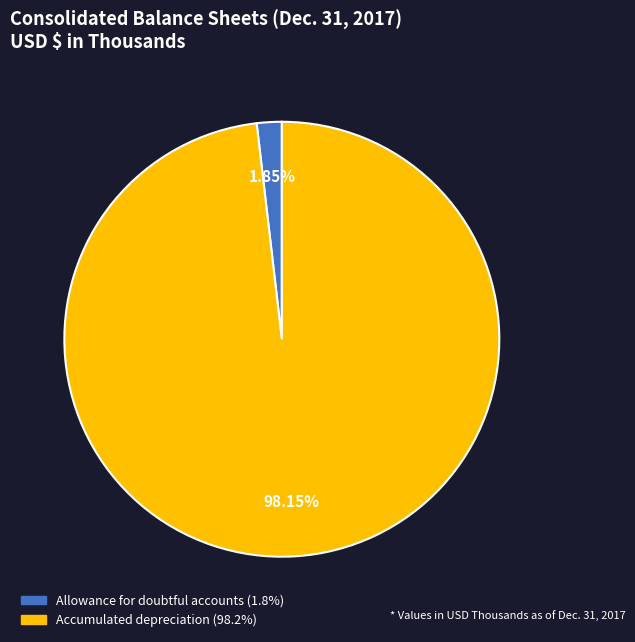

Is Allowance for doubtful accounts the majority of the pie?

No